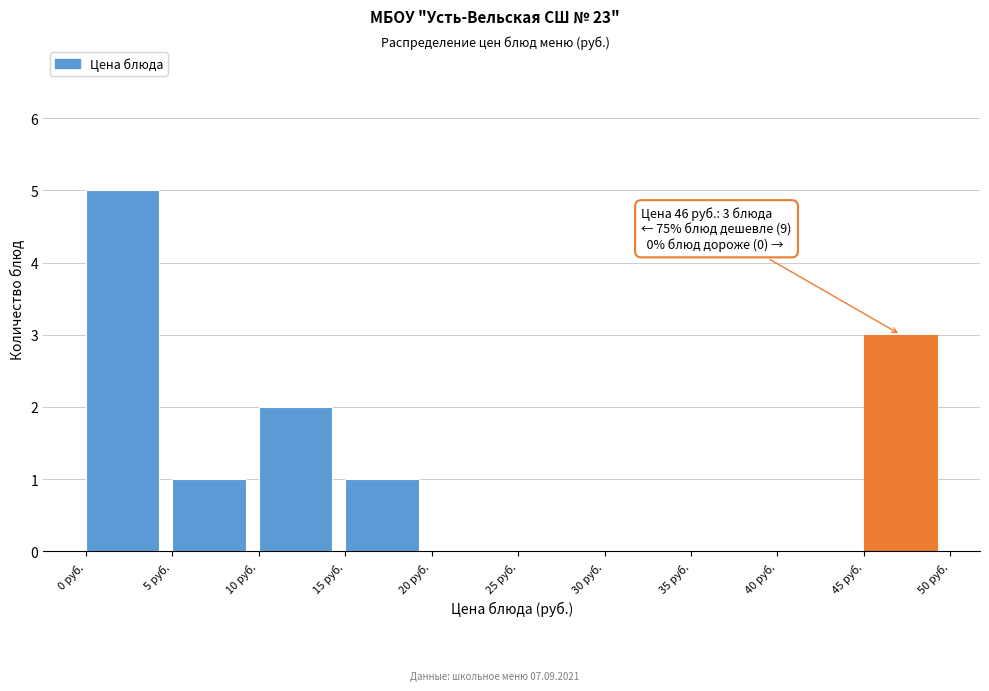

Over which range of the x-axis is the bar tallest?

0 to 5